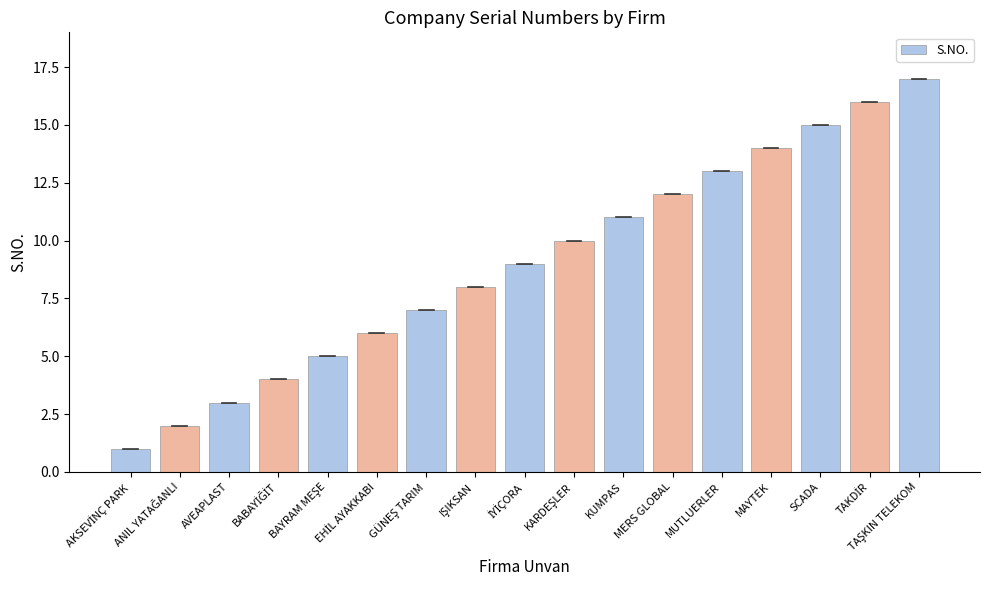

What is the greatest value displayed?

17